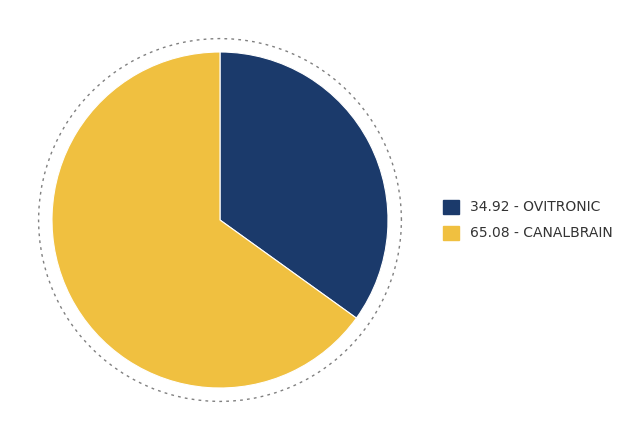

To the nearest percent, what is the combined percentage of OVITRONIC and CANALBRAIN?

100%